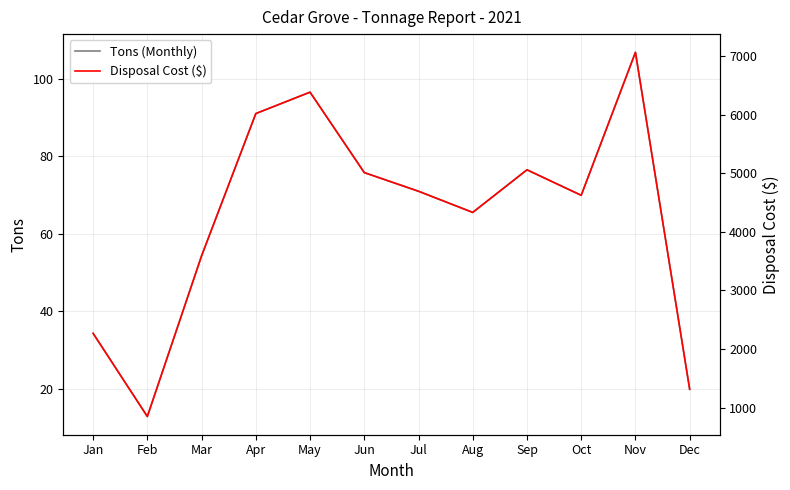

Is this an area chart (filled region under the line)?

No